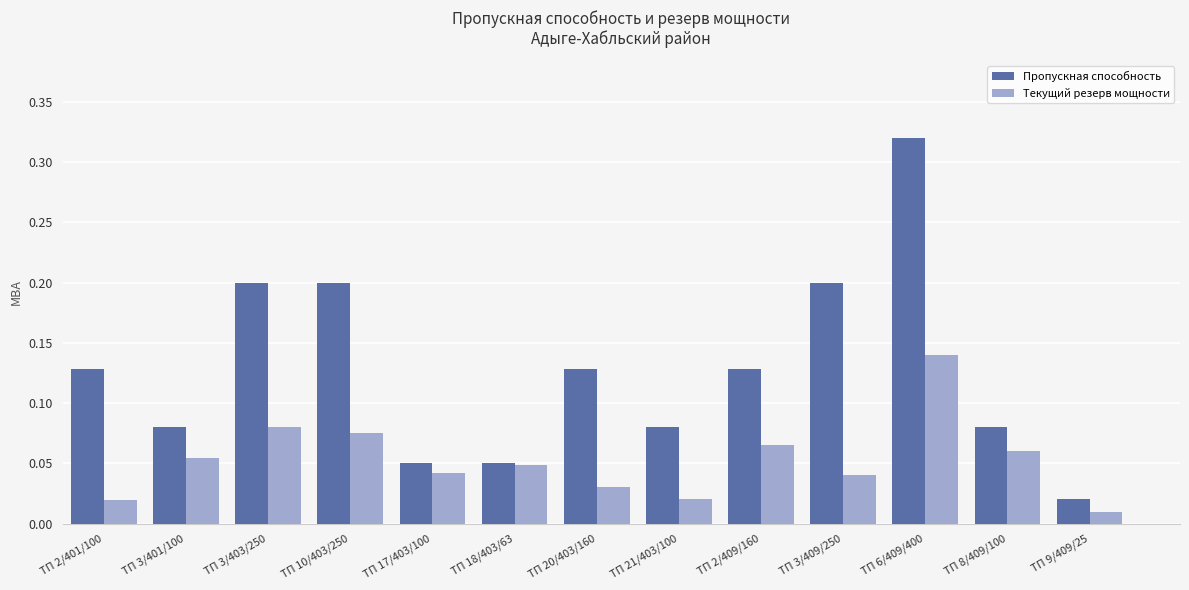

The Текущий резерв мощности series shows 0.1 at ТП 18/403/63. True or false?

False